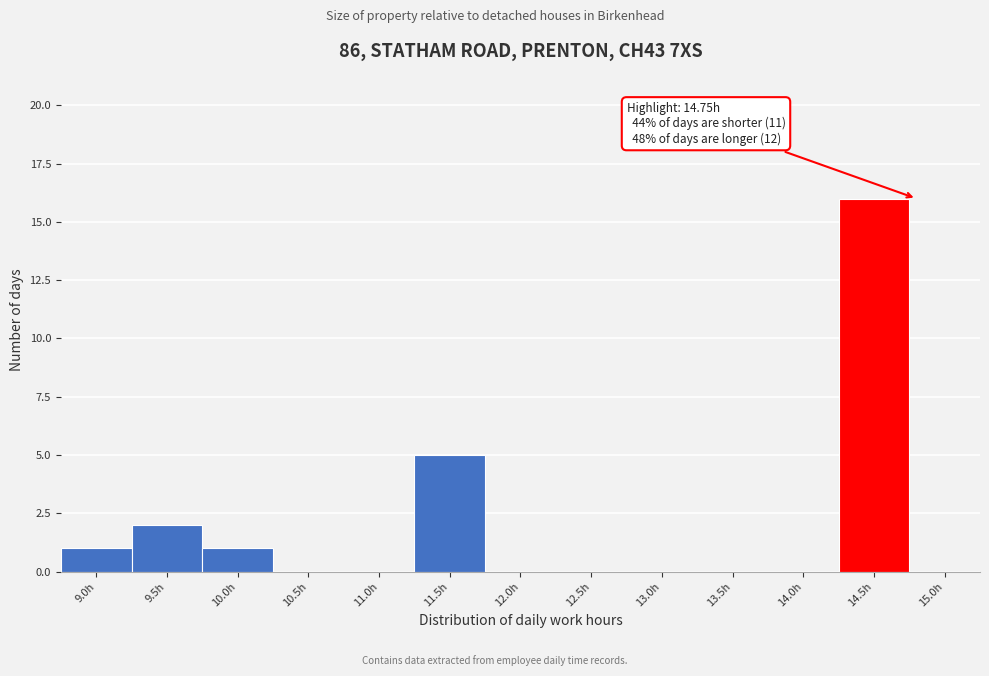

Reading right to left, transcribe all the data shown in this chart.

15.0h=0	14.5h=16	14.0h=0	13.5h=0	13.0h=0	12.5h=0	12.0h=0	11.5h=5	11.0h=0	10.5h=0	10.0h=1	9.5h=2	9.0h=1